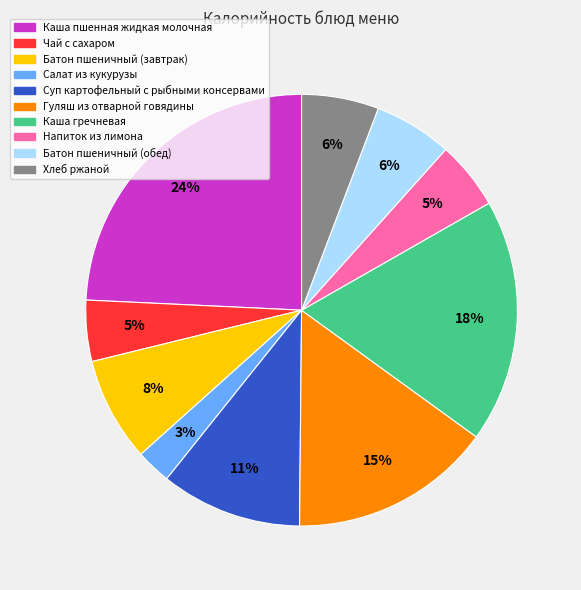

How many segments does this pie chart have?

10